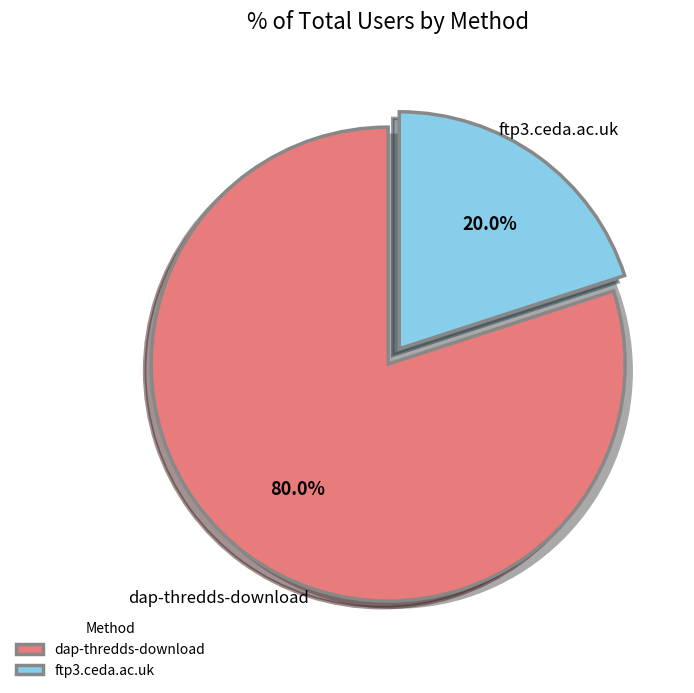

Which has a higher value, ftp3.ceda.ac.uk or dap-thredds-download?

dap-thredds-download